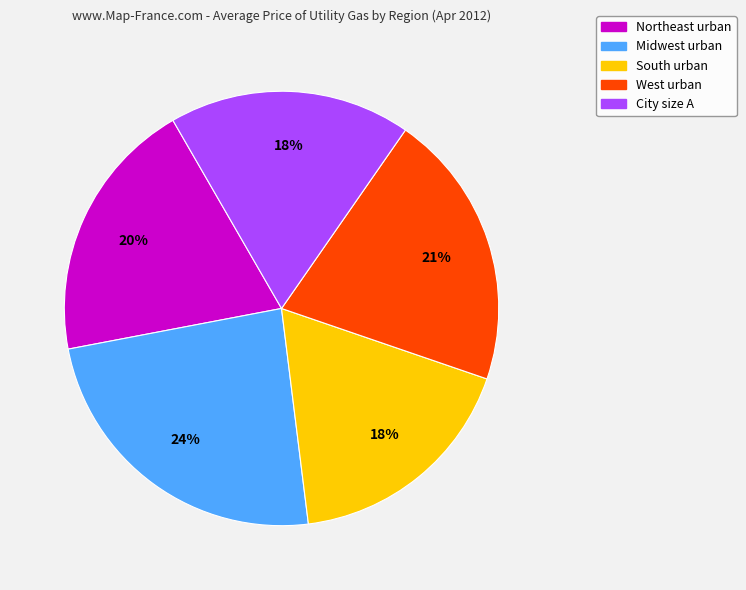

Is there any slice that represents more than half of the pie?

No